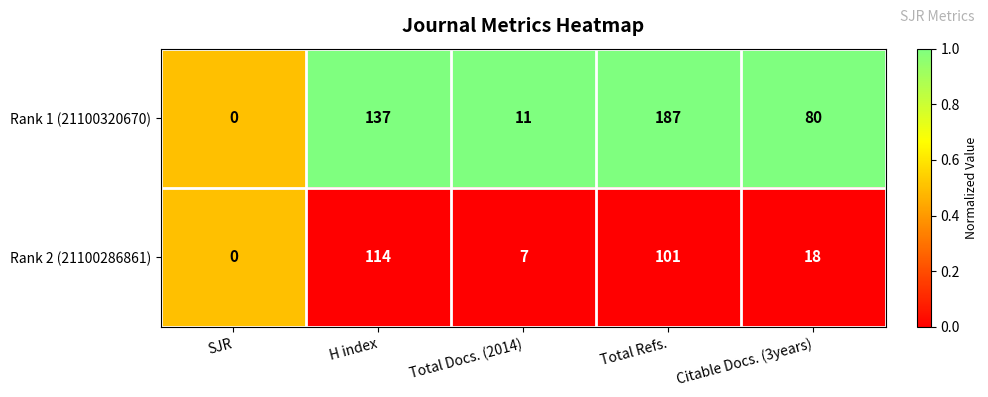

Which series has the widest spread of values?

Rank 1 (21100320670)